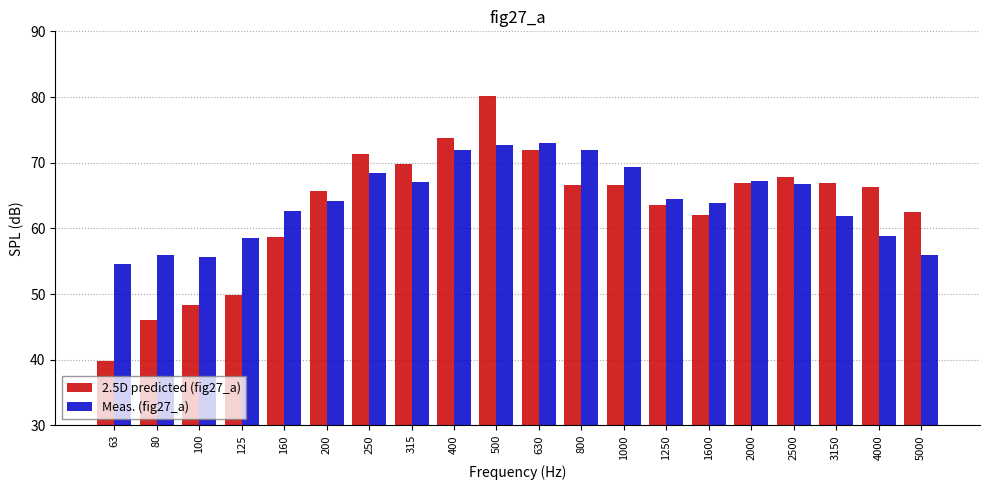

The value of Meas. (fig27_a) at 5000 is 55.9. True or false?

True